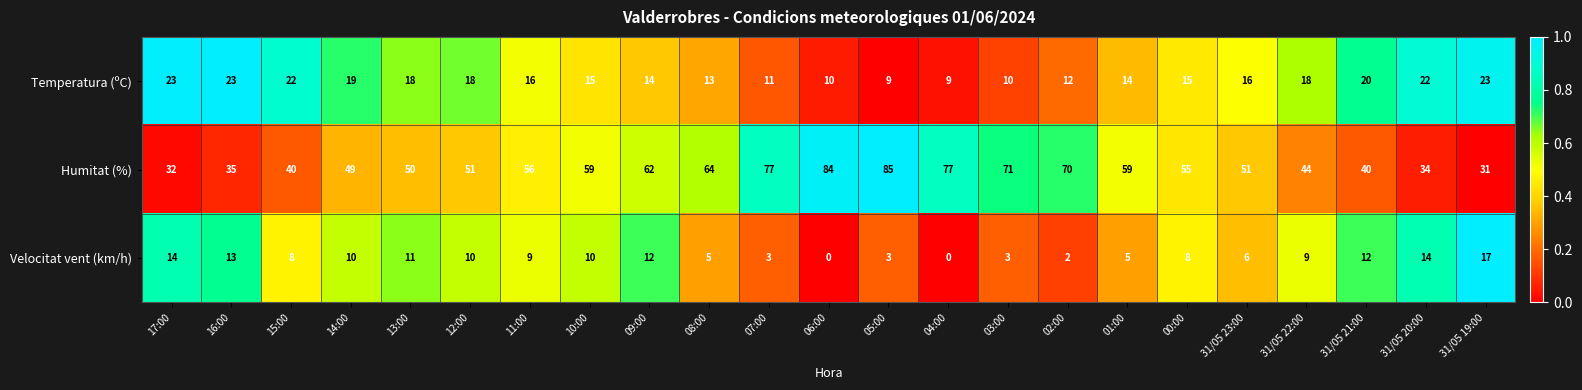

How many data points does each series have?

23